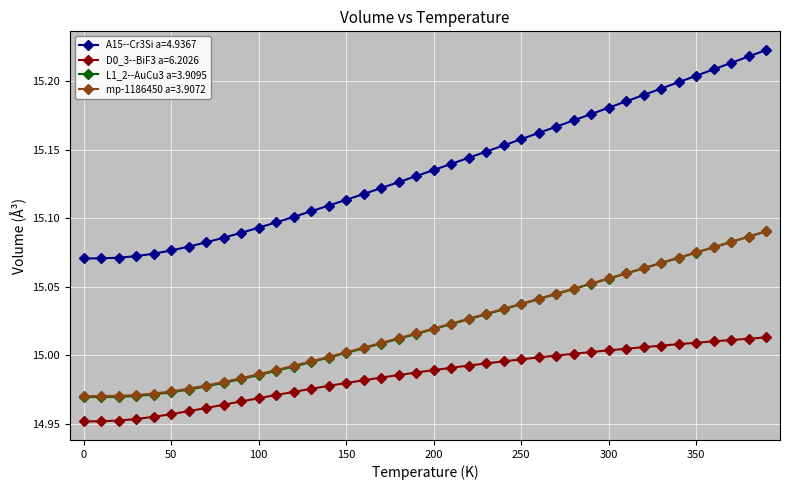

Which series has the largest total across all categories?

A15--Cr3Si a=4.9367